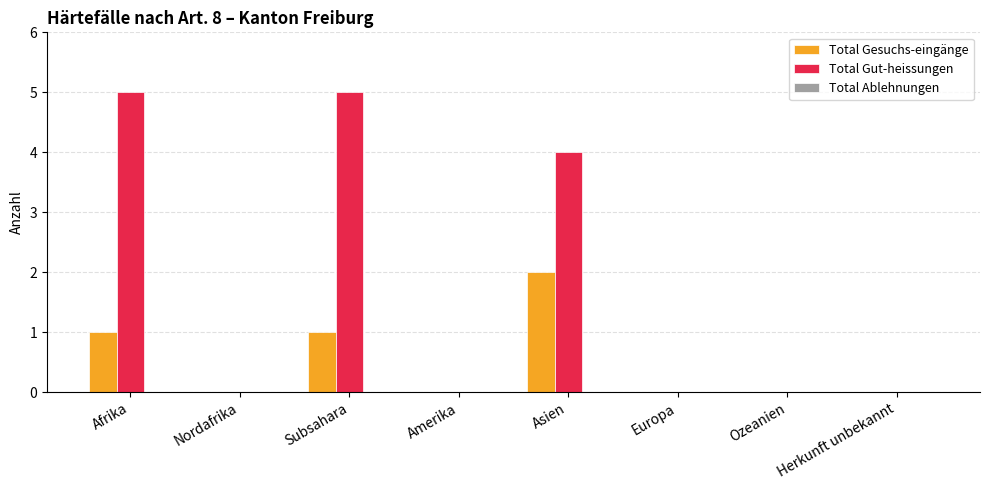

Between Asien and Herkunft unbekannt, which series saw the biggest shift?

Total Gut-heissungen